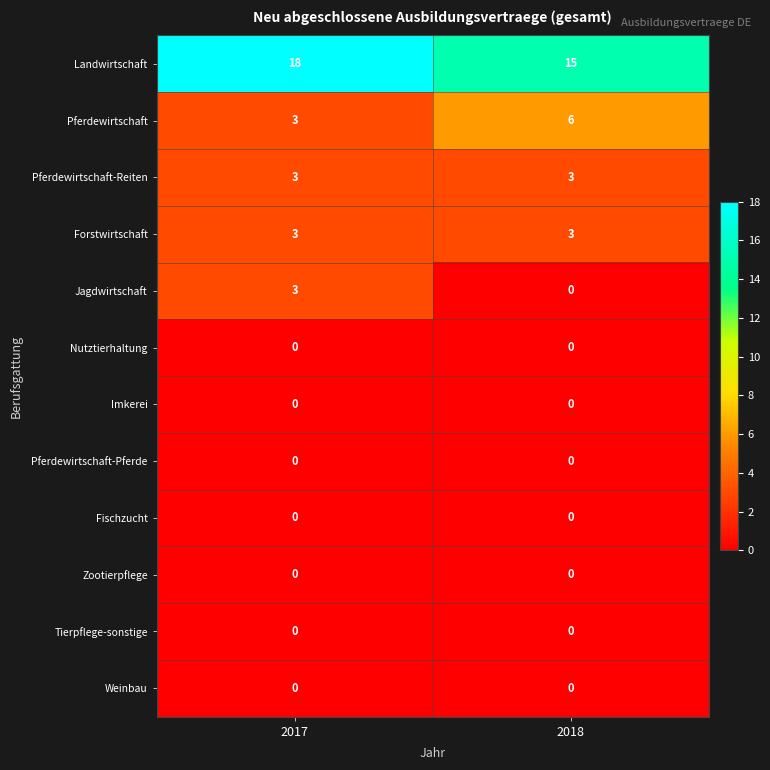

Reading left to right, list all the values displayed in this chart.

Landwirtschaft: 18	15
Pferdewirtschaft: 3	6
Pferdewirtschaft-Reiten: 3	3
Forstwirtschaft: 3	3
Jagdwirtschaft: 3	0
Nutztierhaltung: 0	0
Imkerei: 0	0
Pferdewirtschaft-Pferde: 0	0
Fischzucht: 0	0
Zootierpflege: 0	0
Tierpflege-sonstige: 0	0
Weinbau: 0	0